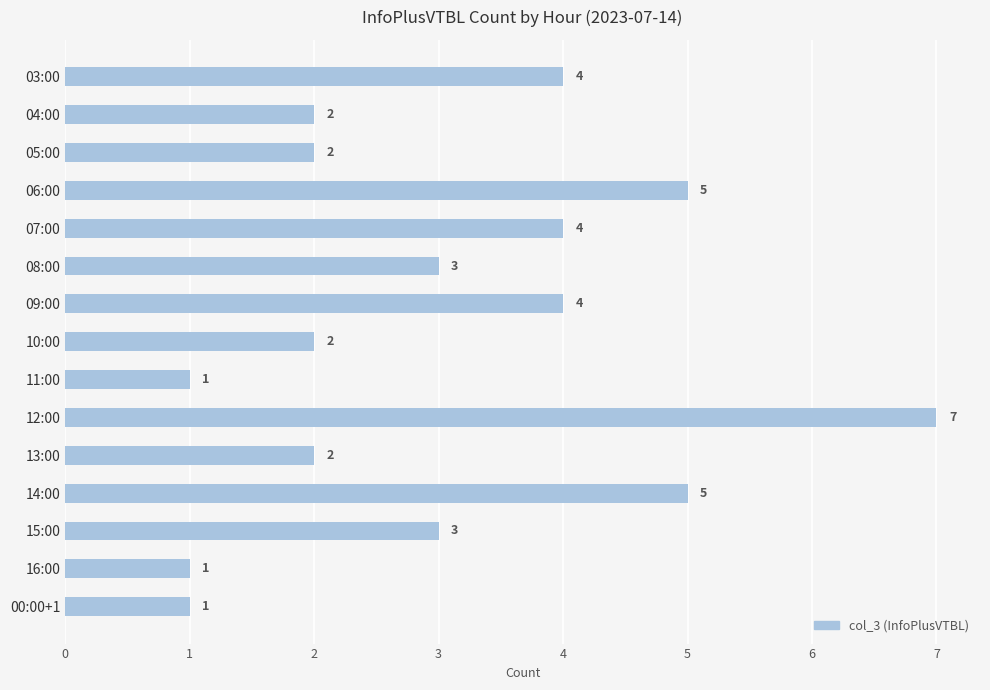

How many series are shown in this chart?

1